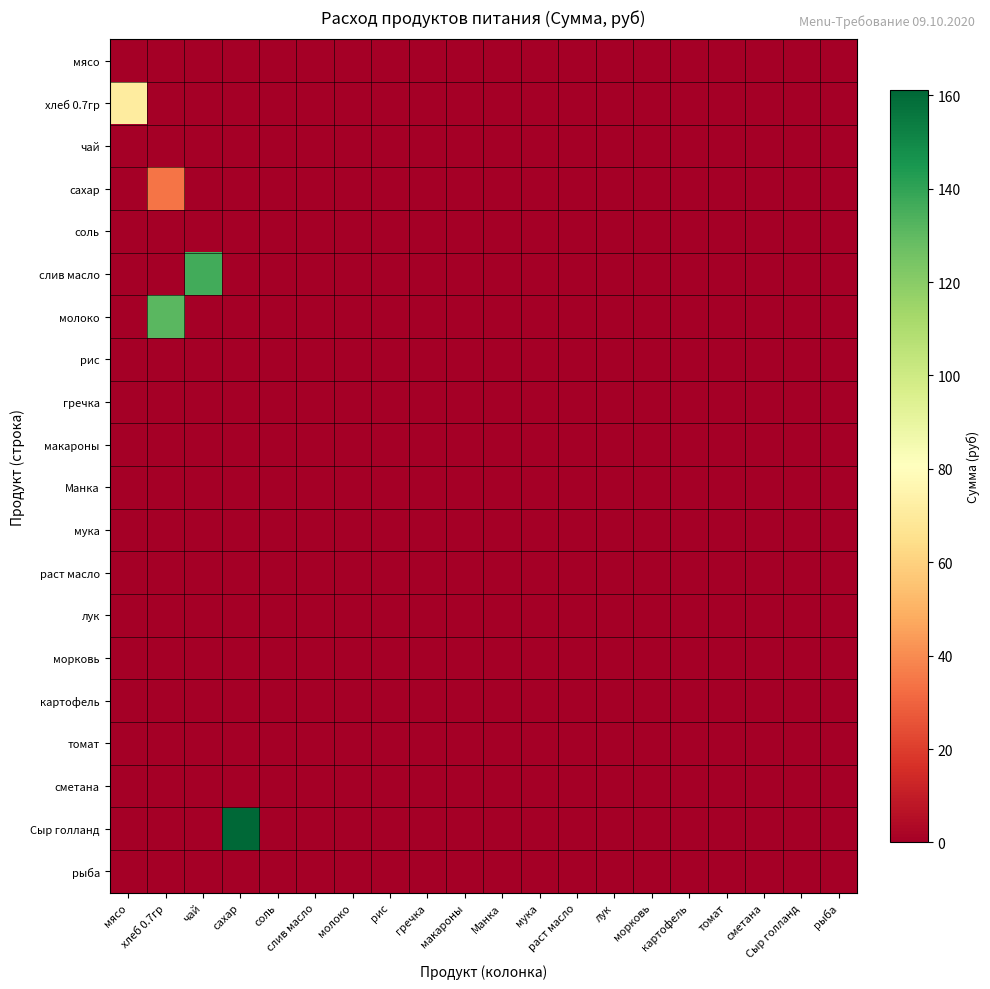

Between морковь and раст масло, which is larger?

морковь